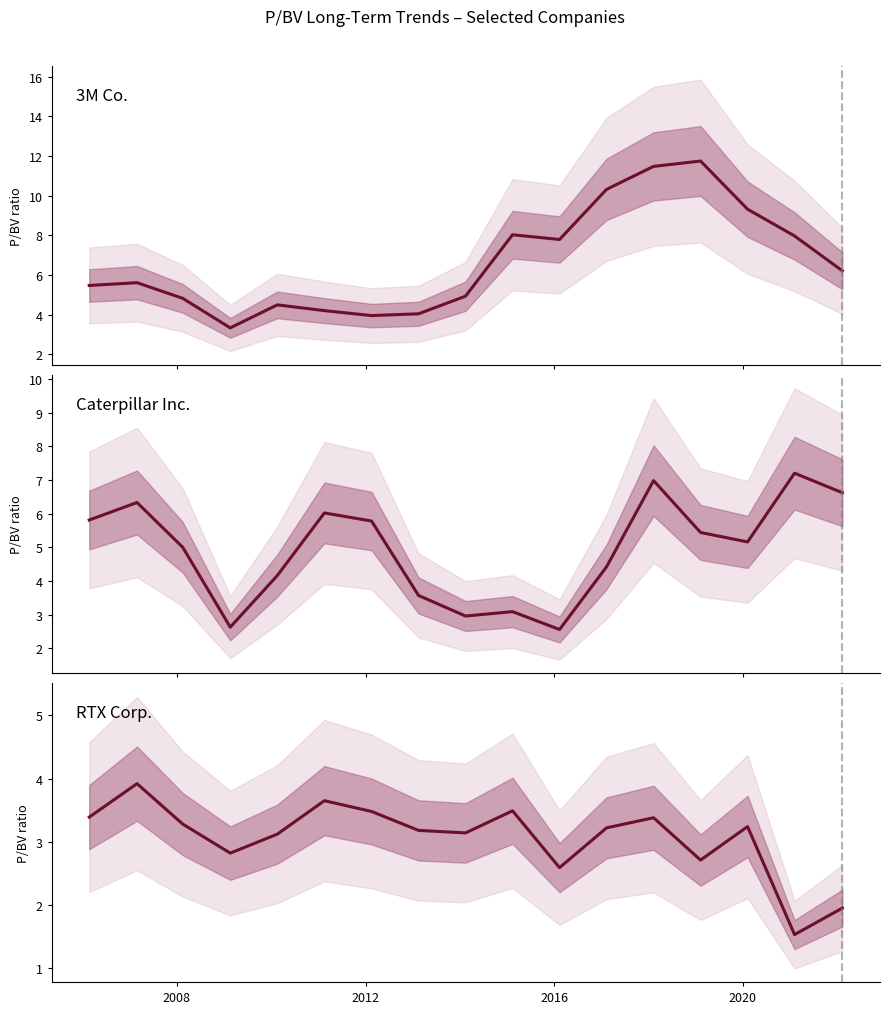

What is the total value across all series at 2012?

13.1